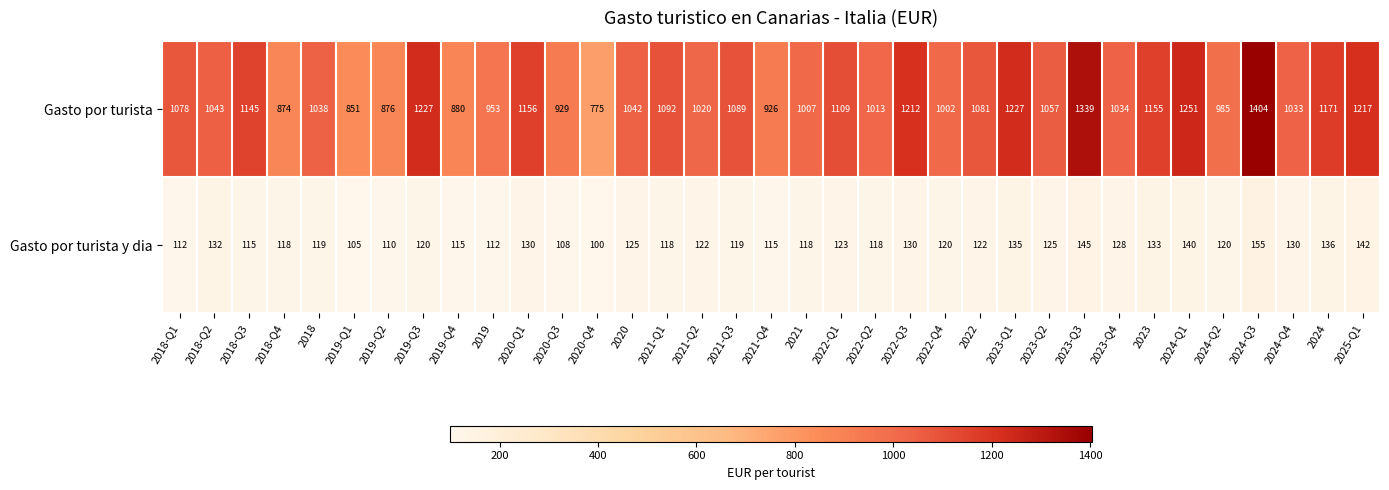

At which category does the chart reach its peak across all series?

2024-Q3